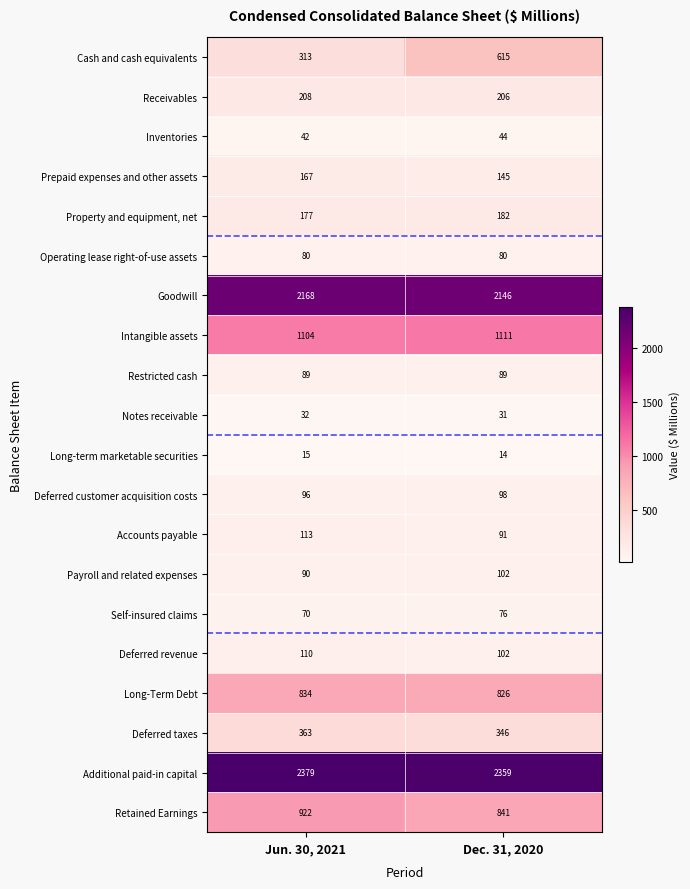

List the series in order of their peak value, highest first.

Additional paid-in capital, Goodwill, Intangible assets, Retained Earnings, Long-Term Debt, Cash and cash equivalents, Deferred taxes, Receivables, Property and equipment, net, Prepaid expenses and other assets, Accounts payable, Deferred revenue, Payroll and related expenses, Deferred customer acquisition costs, Restricted cash, Operating lease right-of-use assets, Self-insured claims, Inventories, Notes receivable, Long-term marketable securities